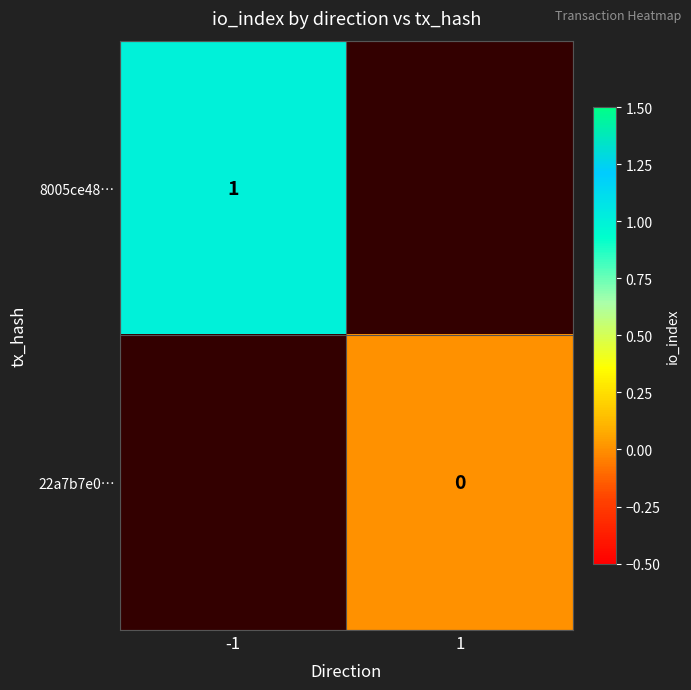

Which category has the lowest value across all series?

1